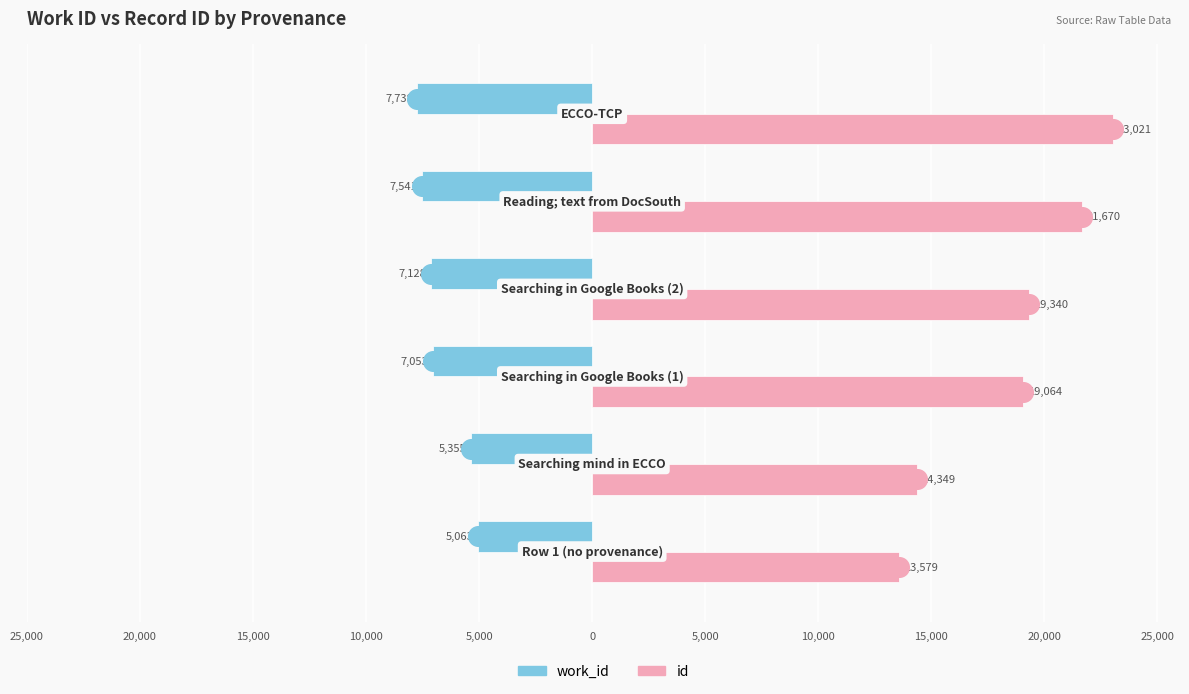

Which series has the widest spread of Y values?

id